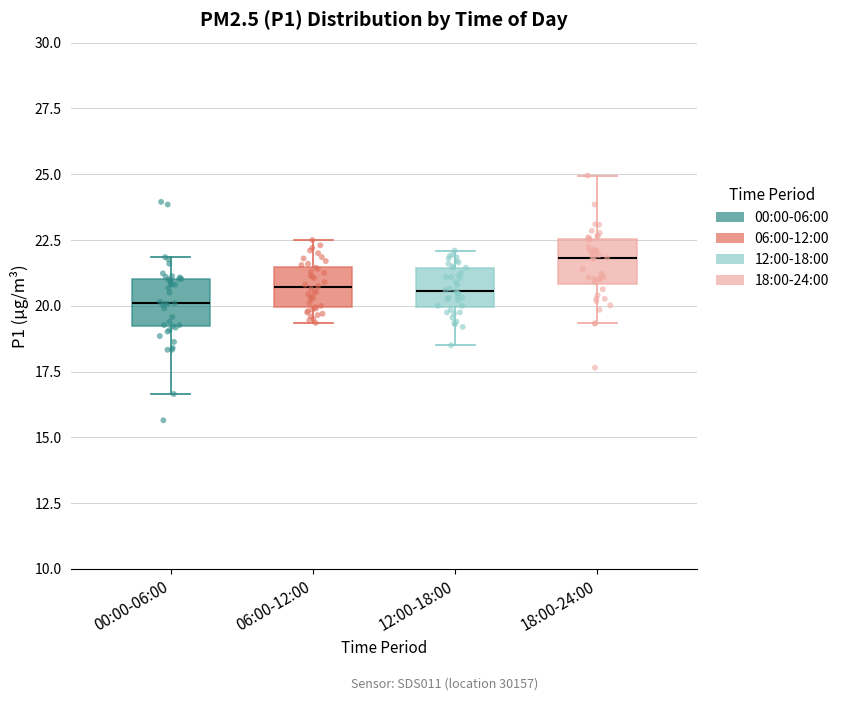

Where does the upper whisker of the box for 18:00-24:00 end on the y-axis? The values are not printed on the chart, so give them approximately, as read against the axis.

25.0